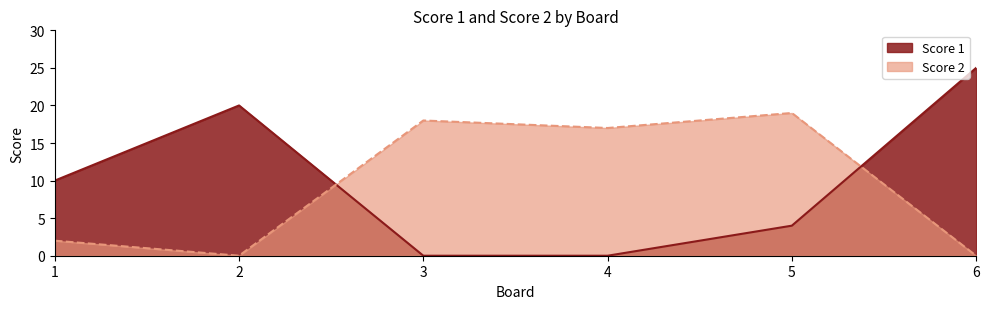

The Score 1 series shows 4 at 5. True or false?

True